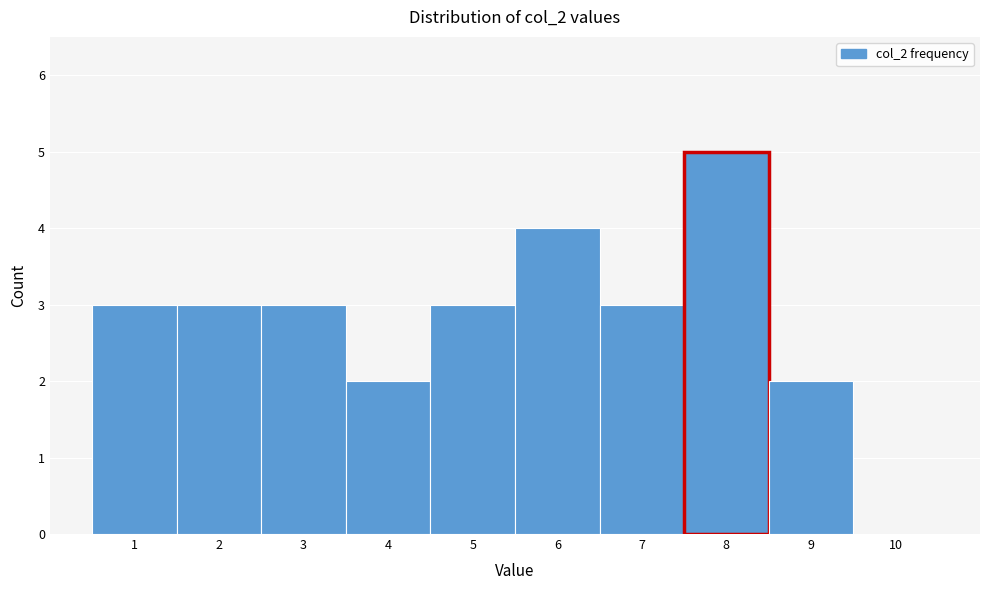

Reading left to right, list every bar in this chart as the range it spans on the x-axis followed by its height. The values are not printed on the chart, so give them approximately, as read against the axis.

0.5 to 1.5: 3
1.5 to 2.5: 3
2.5 to 3.5: 3
3.5 to 4.5: 2
4.5 to 5.5: 3
5.5 to 6.5: 4
6.5 to 7.5: 3
7.5 to 8.5: 5
8.5 to 9.5: 2
9.5 to 10.5: 0